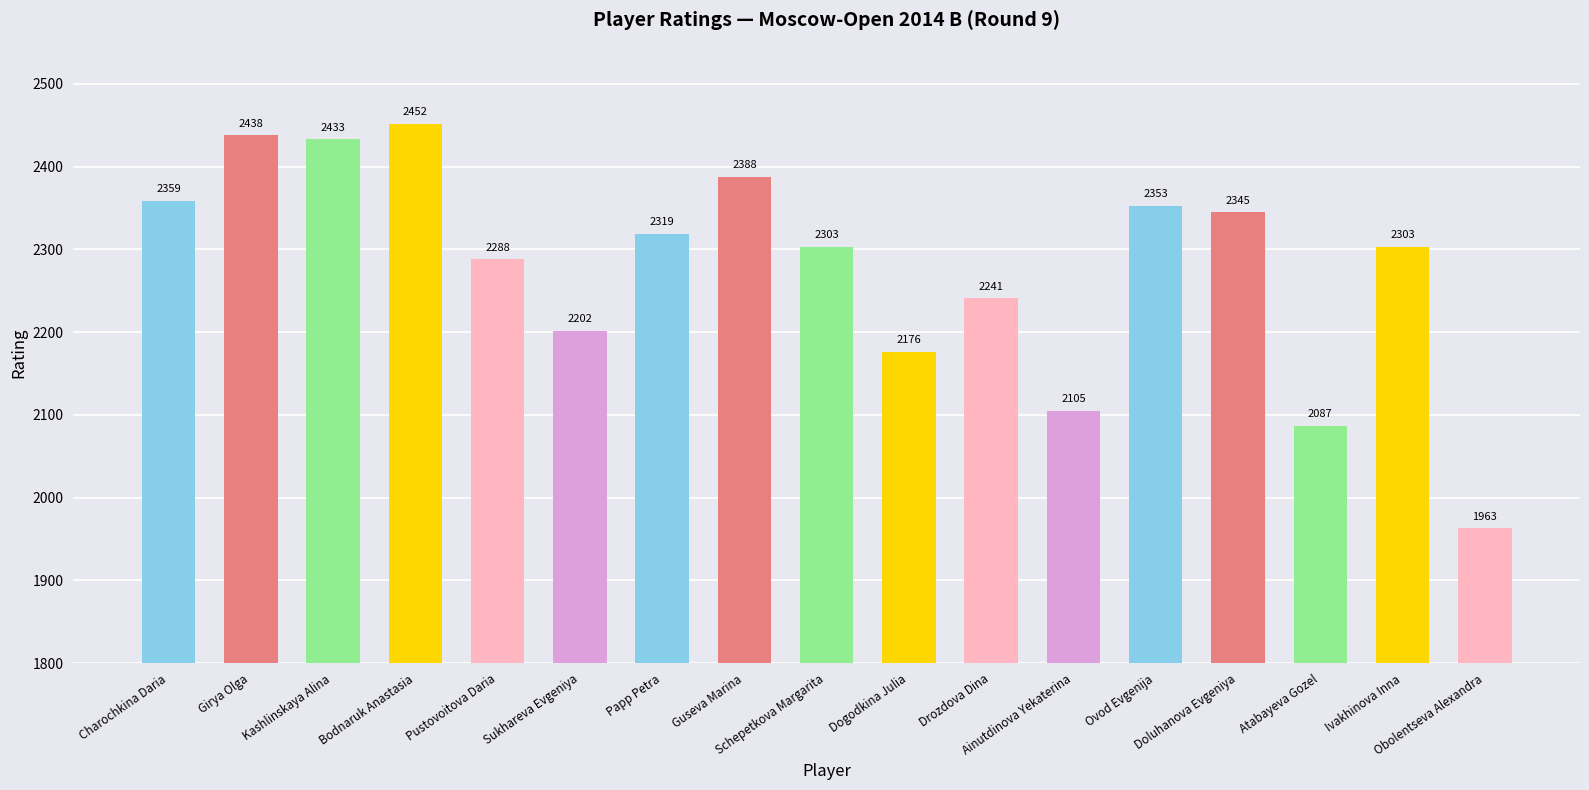

What is the maximum value shown in the chart?

2452